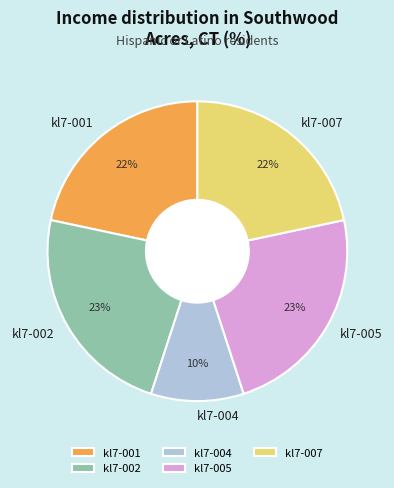

Is there a majority slice in this chart?

No